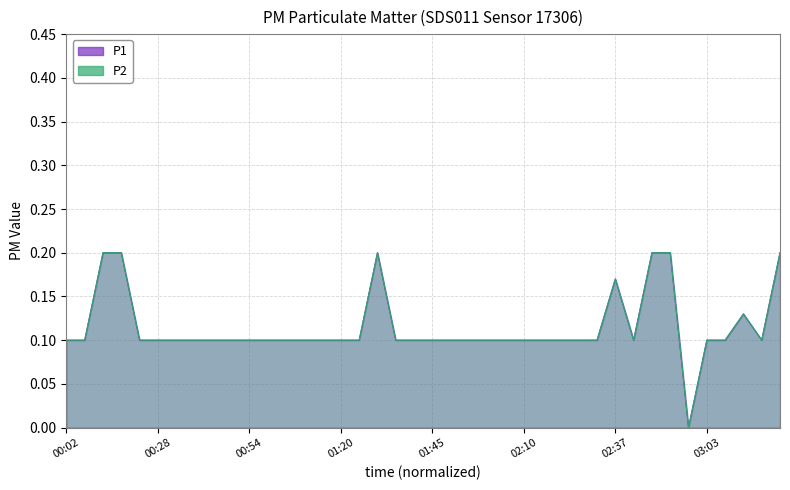

True or false: P1 and P2 cross at least once.

False